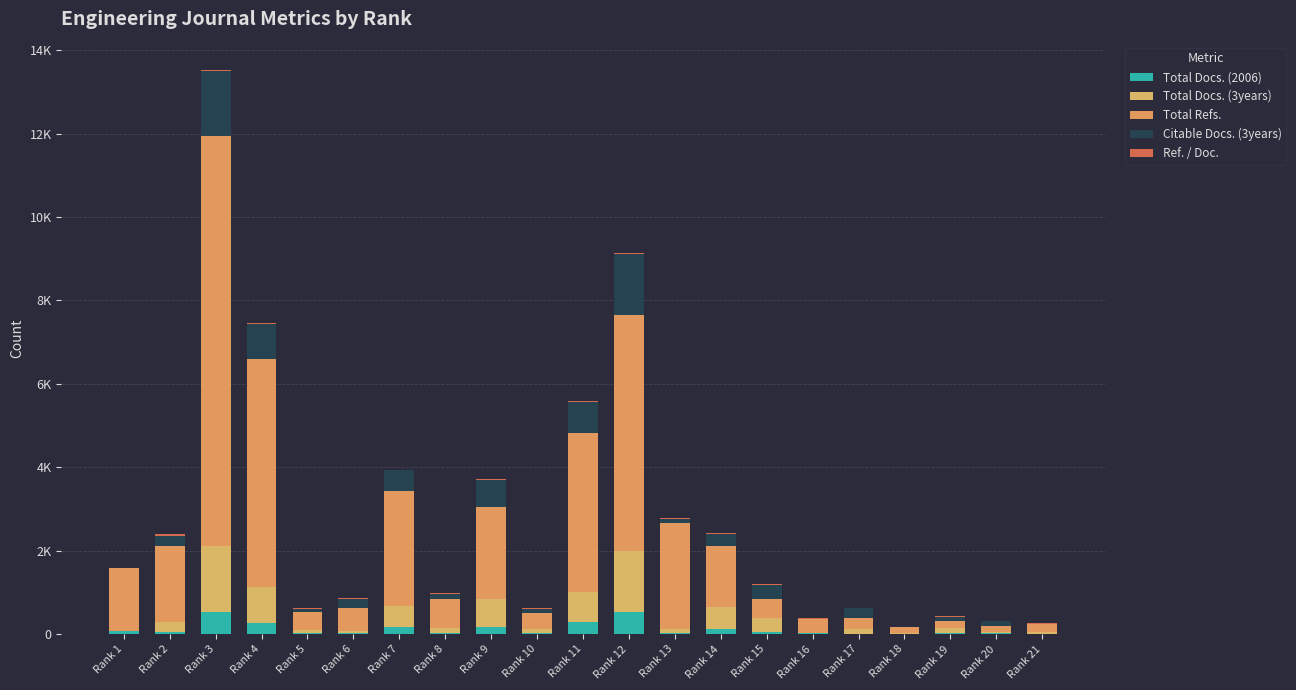

Are the bars grouped side by side (vs. stacked)?

No